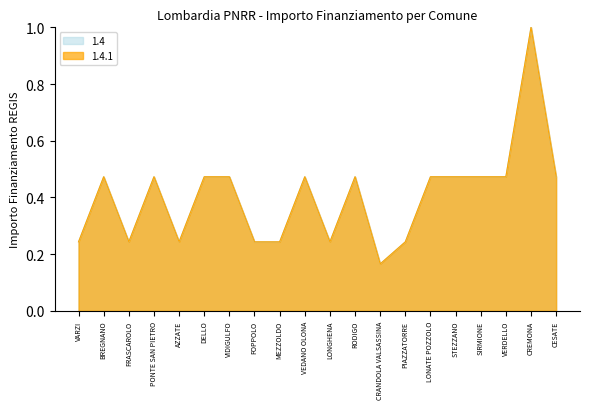

True or false: 1.4 and 1.4.1 cross at least once.

False